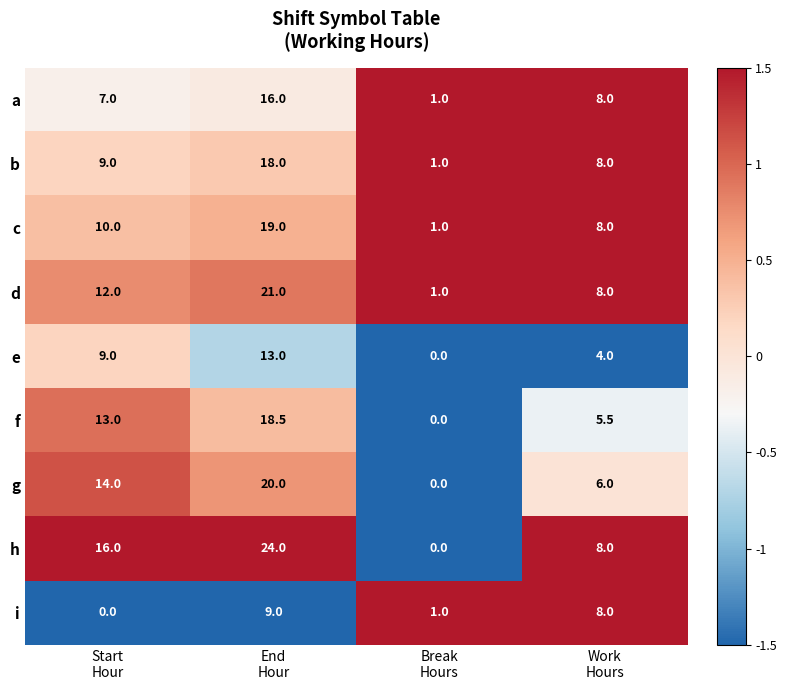

Count the e values in the range 4 to 13.

3